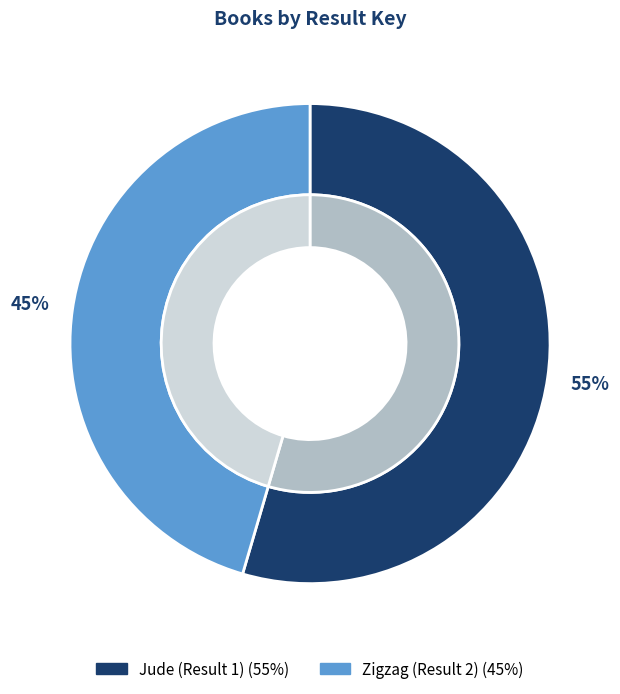

Rank the categories by value from lowest to highest.

Zigzag (Result 2), Jude (Result 1)